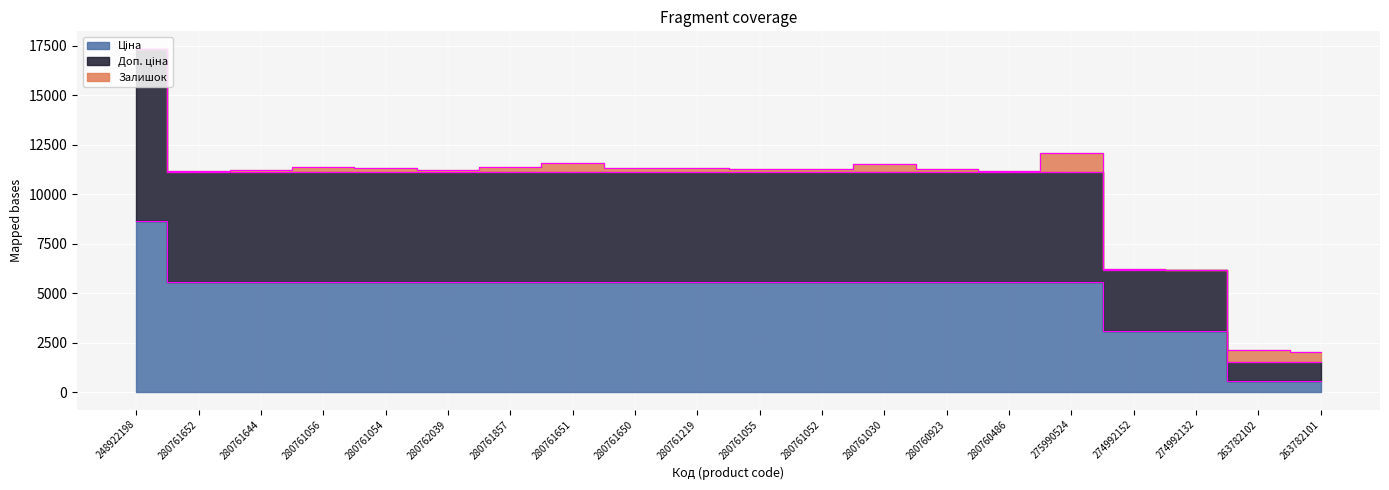

True or false: Доп. ціна has more than 0 points higher than both neighbors.

False